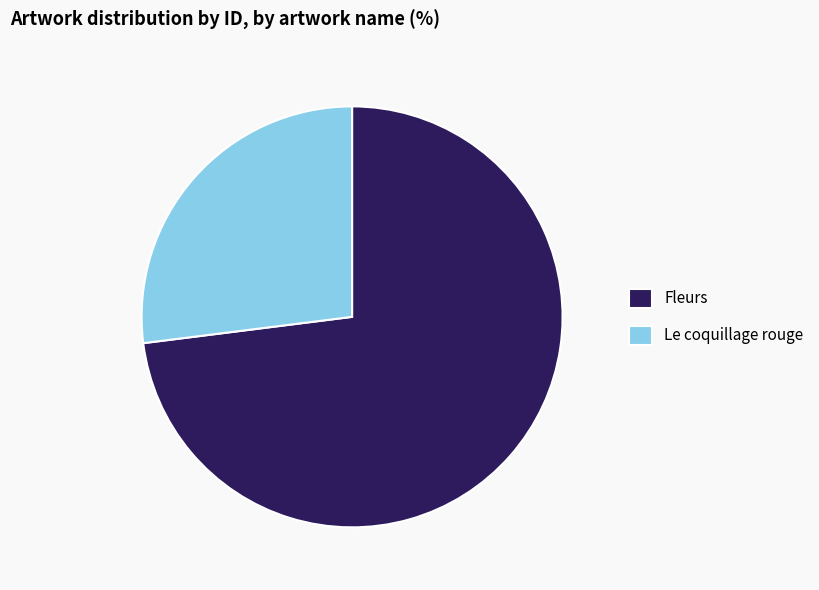

Rank the categories by value from lowest to highest.

Le coquillage rouge, Fleurs